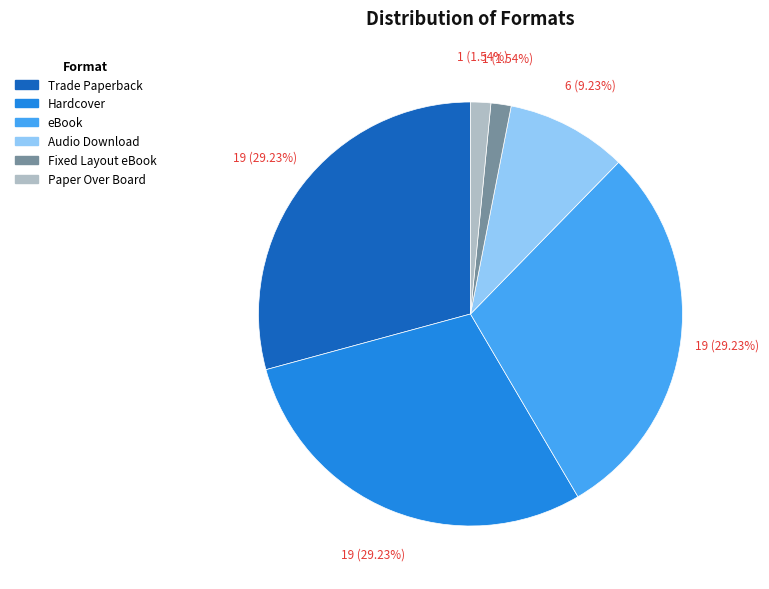

Approximately how many times larger is the value at Hardcover compared to Fixed Layout eBook?

19.0